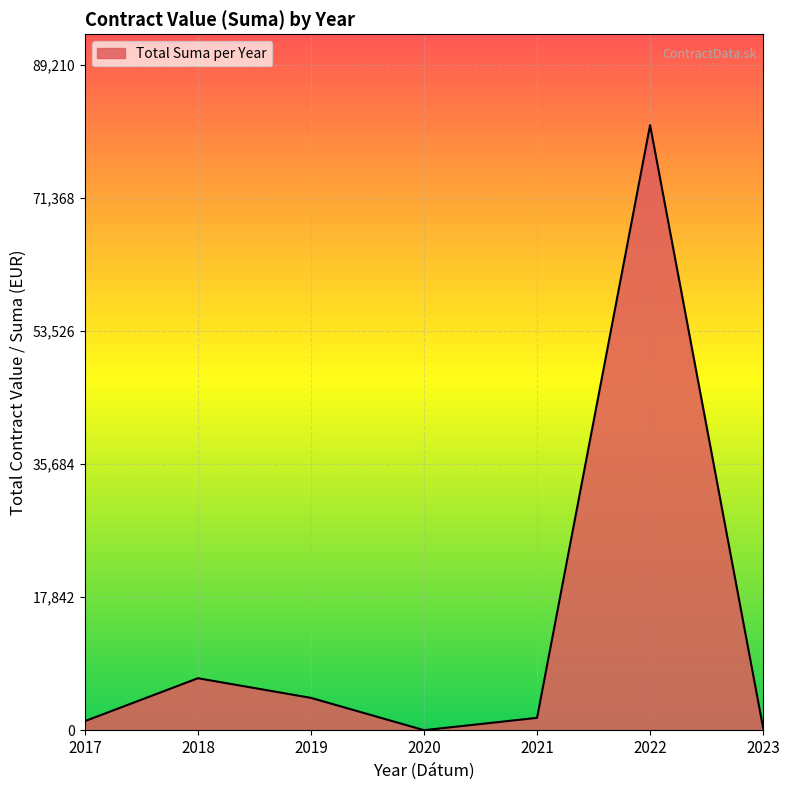

True or false: the data has more than 2 interior local peaks.

False